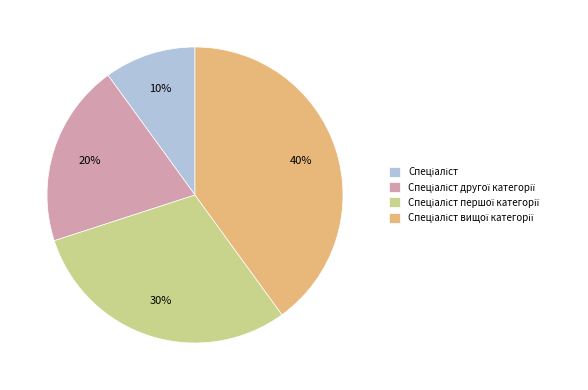

To the nearest percent, what is the difference between the largest and smallest slice percentages?

30%